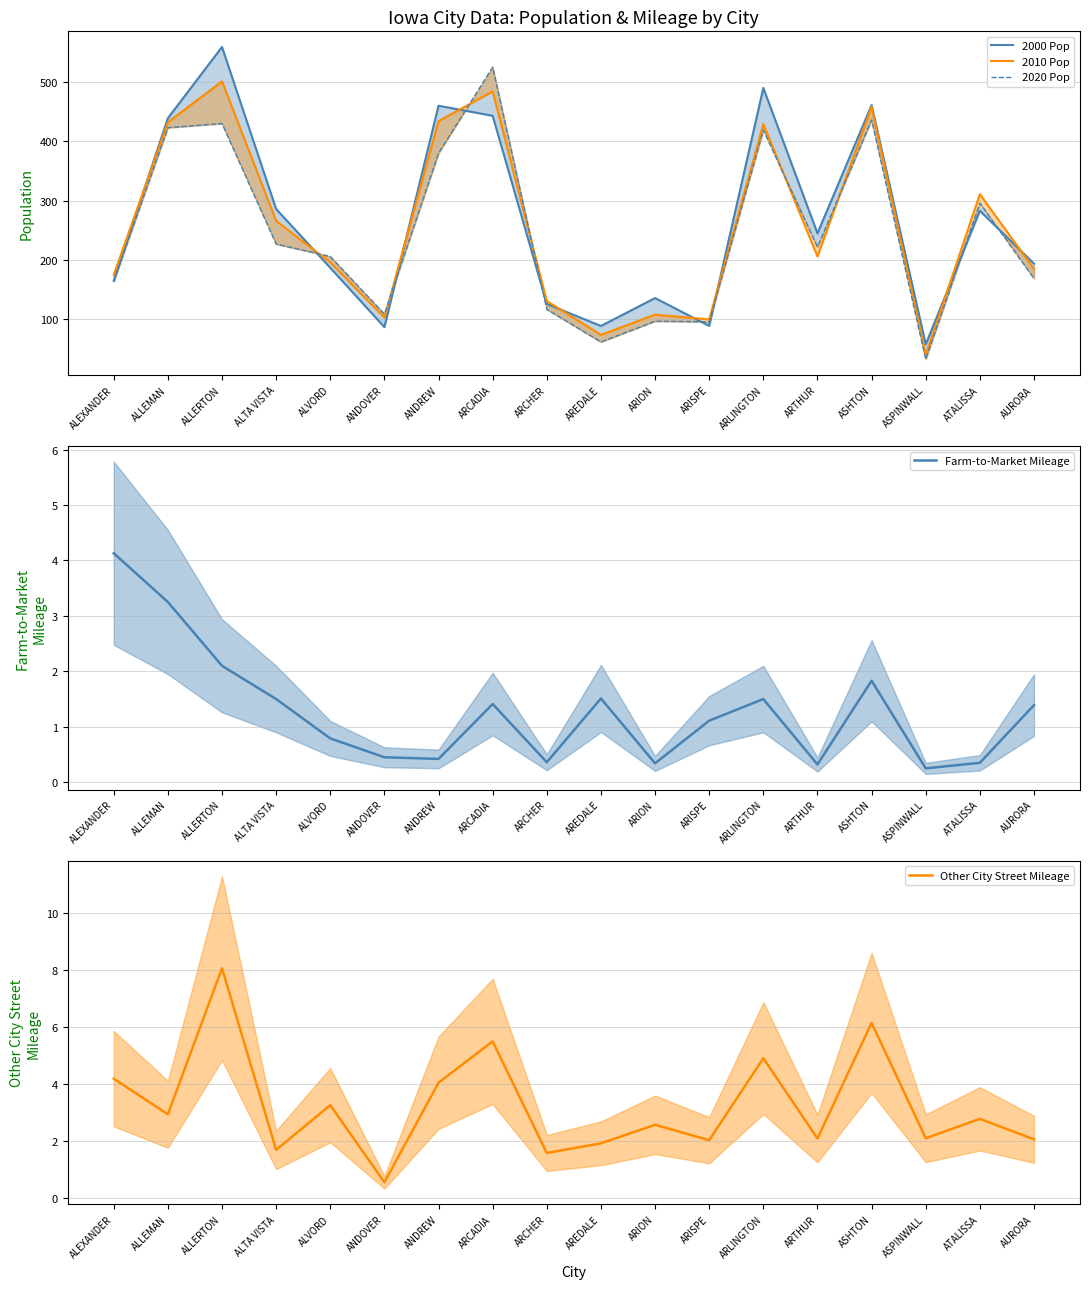

Is the value of Farm-to-Market Mileage at ALTA VISTA greater than the value of 2020 Pop at ALLEMAN?

No